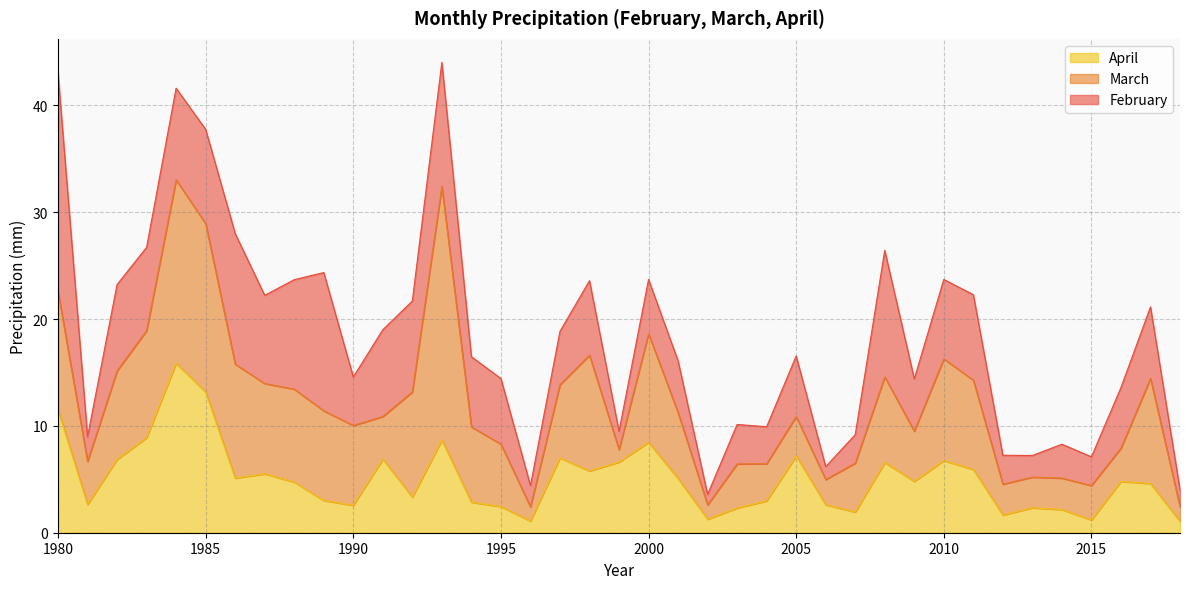

Which series ends up on top after the final intersection of April and March?

March